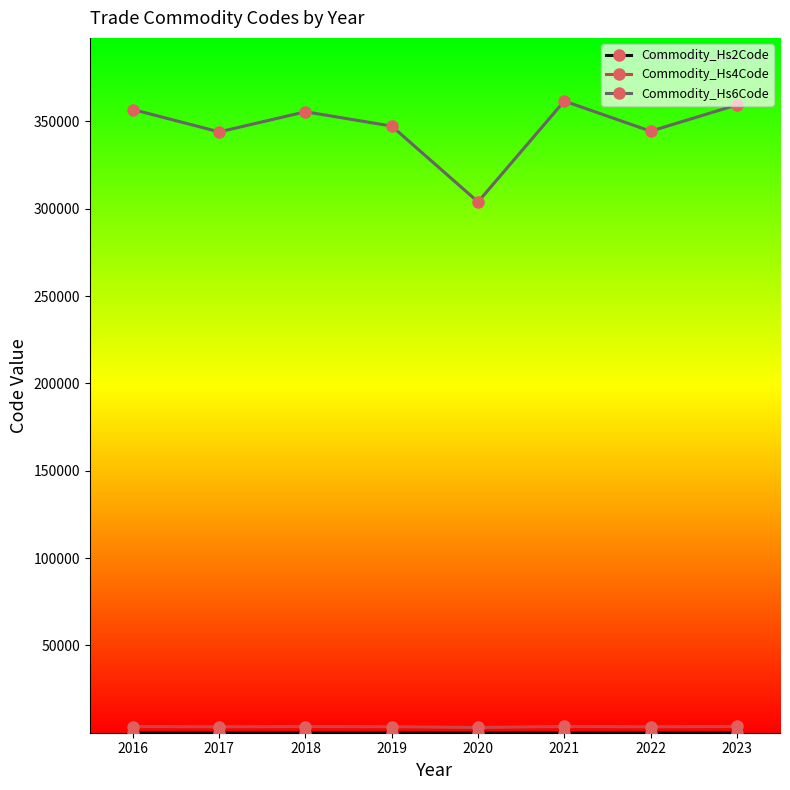

How many lines are shown in the chart?

3